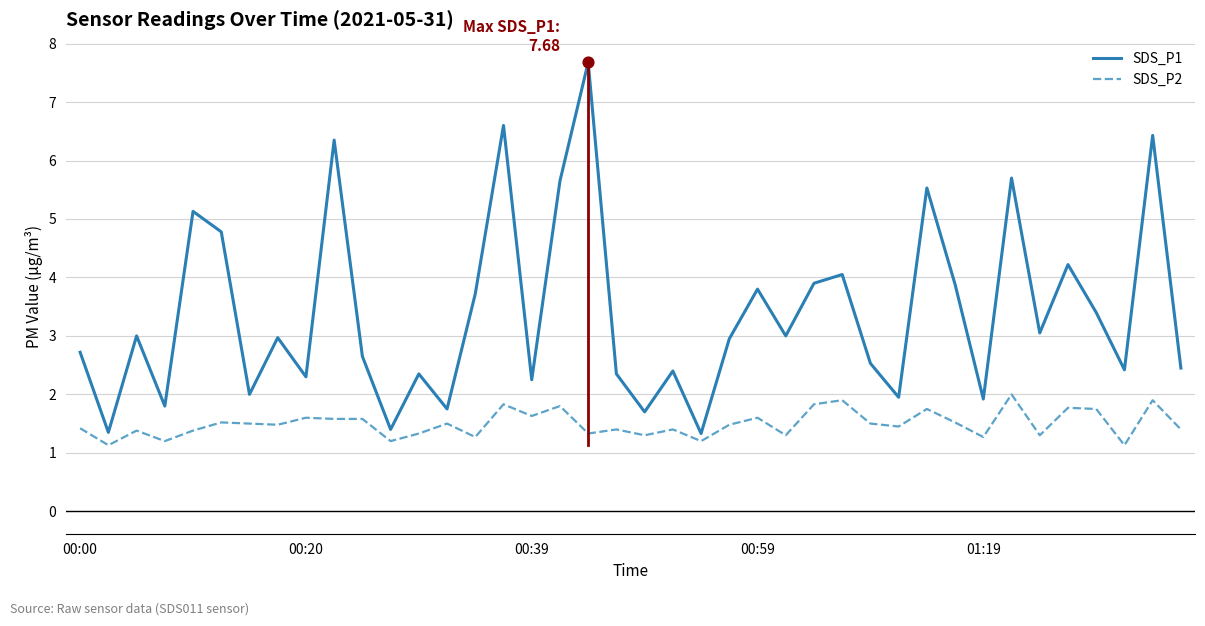

Which series has the largest total across all categories?

SDS_P1